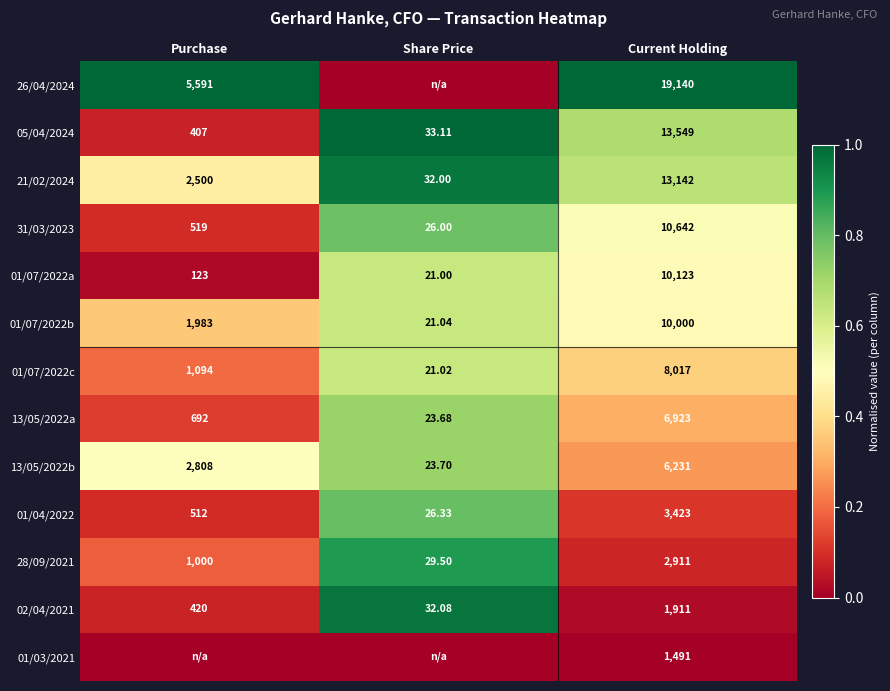

Which category has the lowest value in the 13/05/2022a series?

Share Price